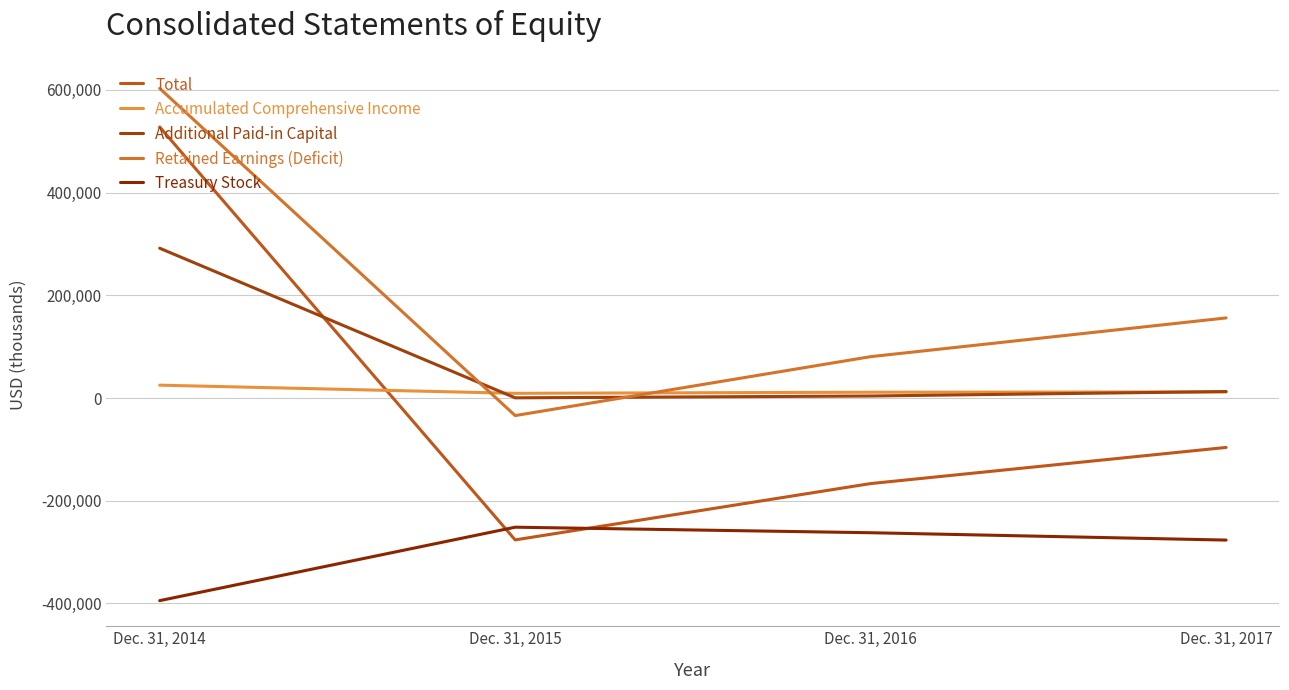

True or false: Accumulated Comprehensive Income and Treasury Stock intersect in this chart.

False